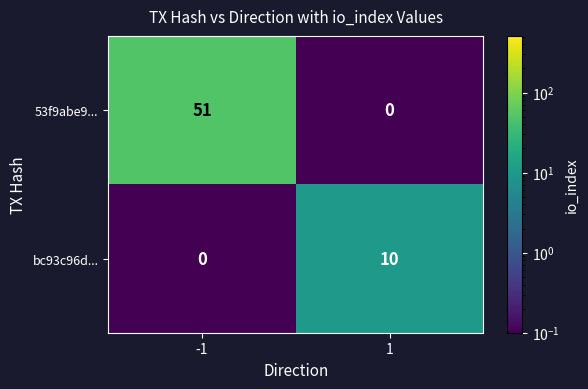

What is the total value across all series at -1?

51